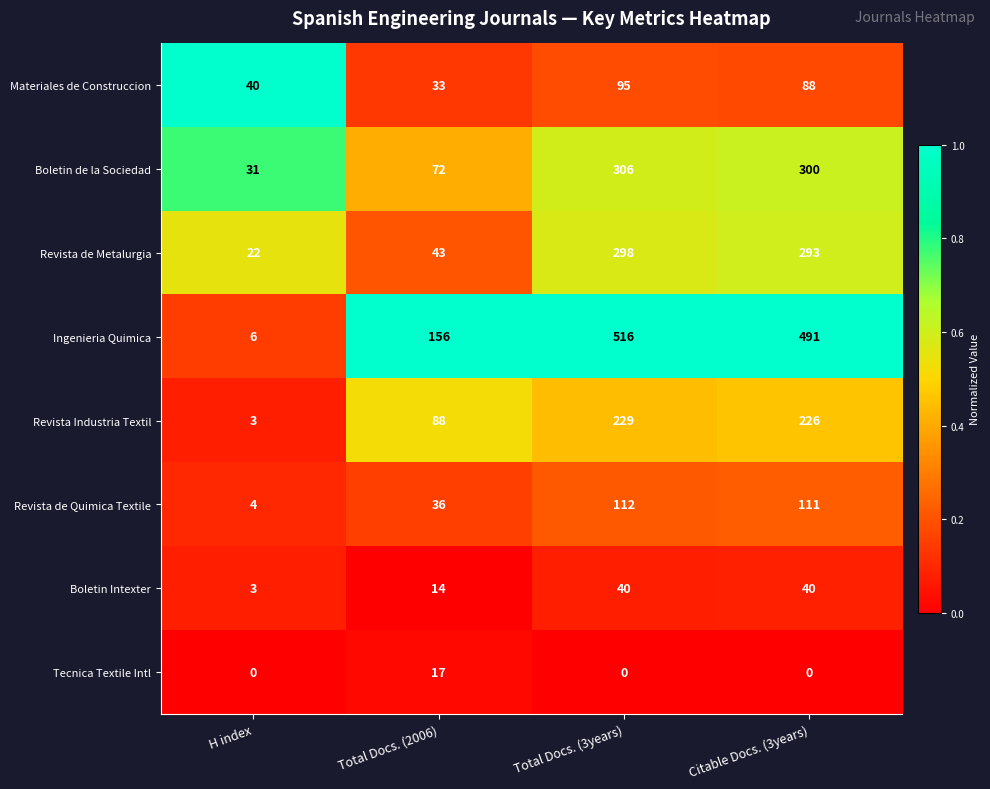

At how many categories does at least one series exceed 0?

4